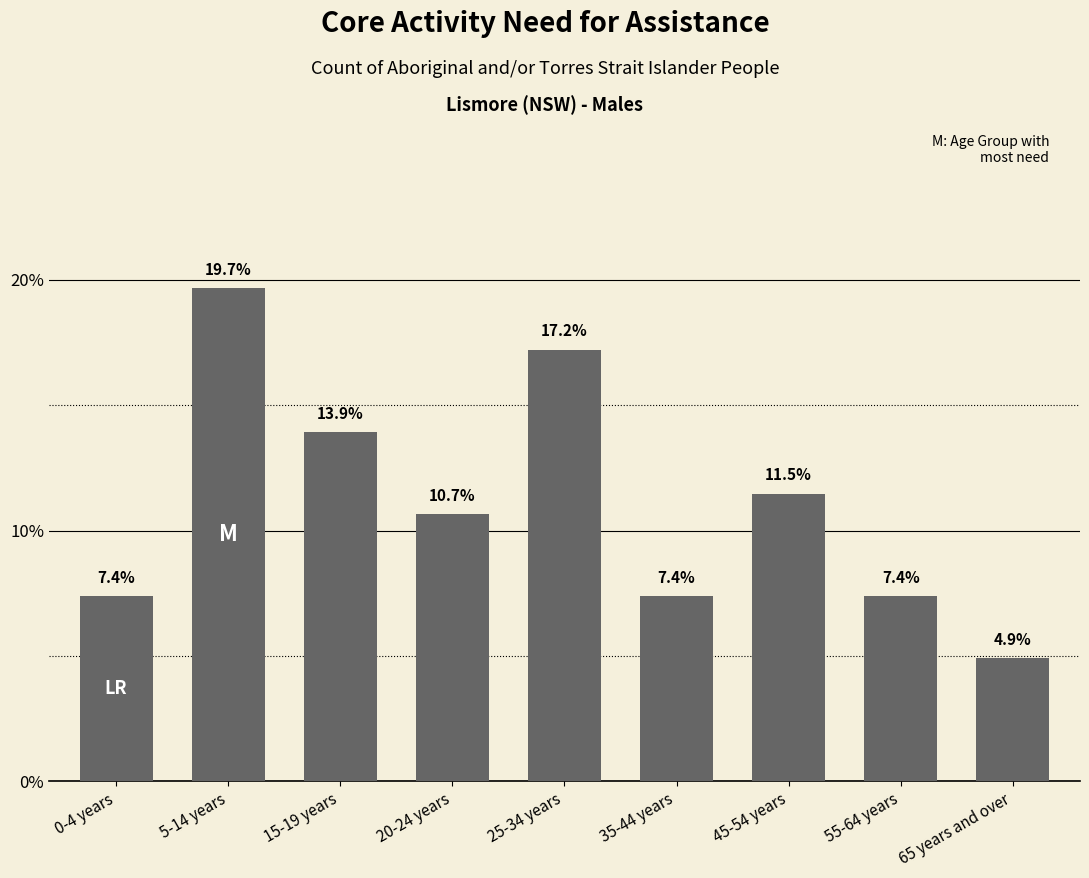

What is the difference between the values at 5-14 years and 0-4 years?

12.3